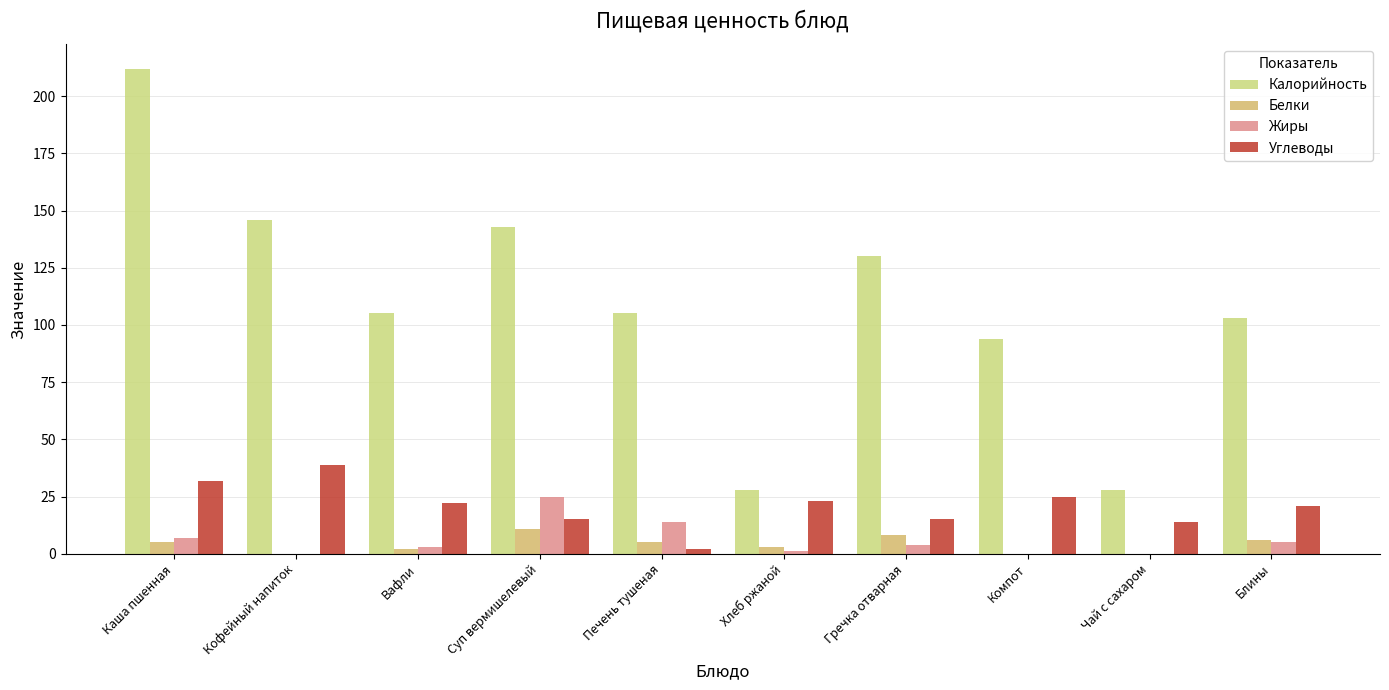

What is the sum of all Углеводы values?

208